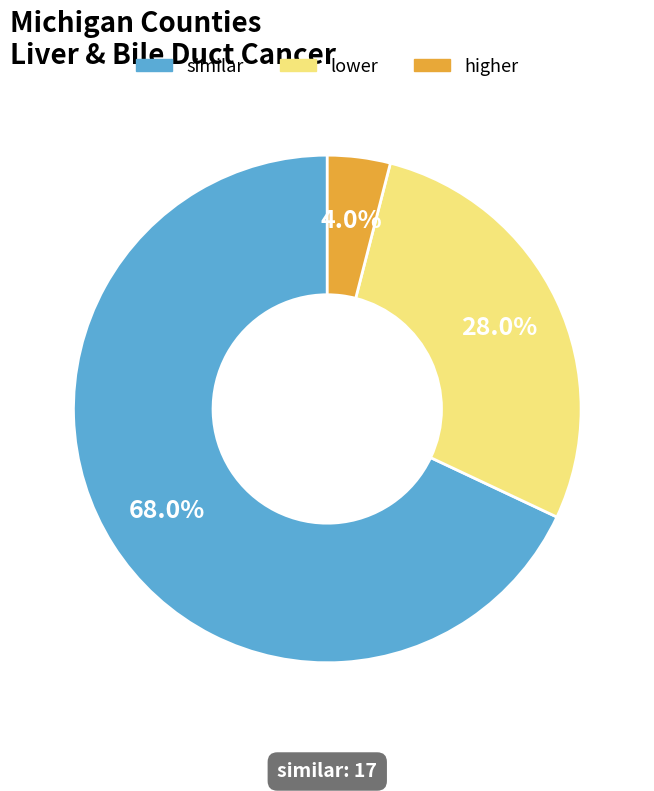

Is higher the majority of the pie?

No